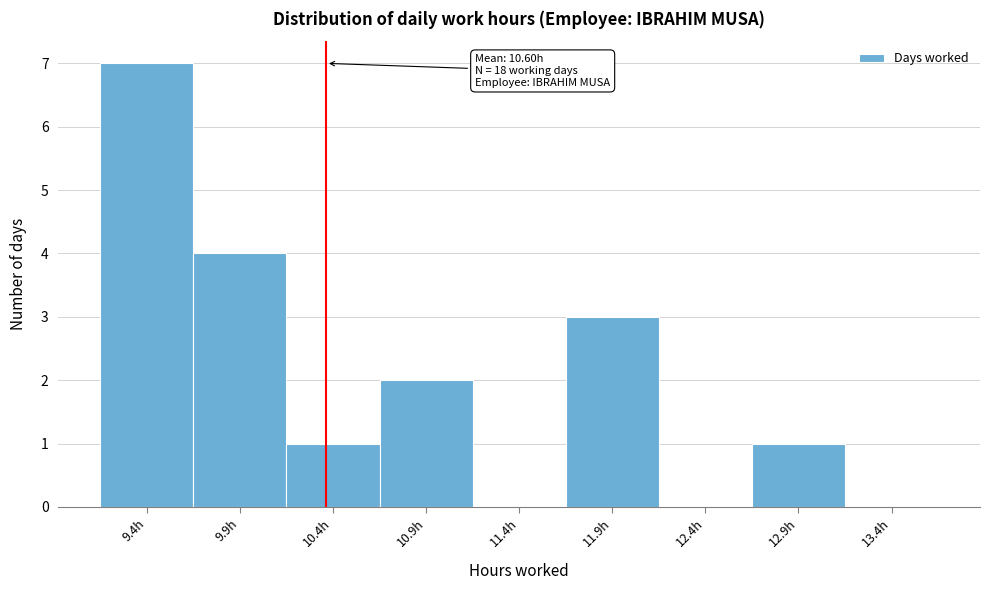

Reading right to left, transcribe all the data shown in this chart.

13.4h=0	12.9h=1	12.4h=0	11.9h=3	11.4h=0	10.9h=2	10.4h=1	9.9h=4	9.4h=7